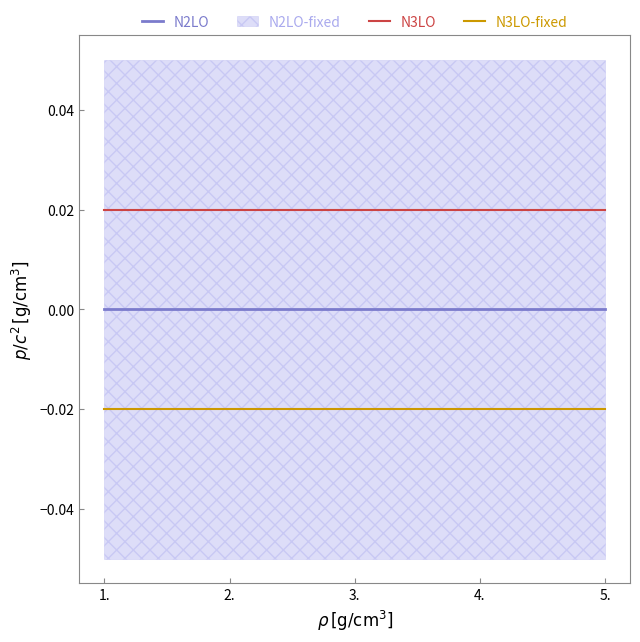

The value of N3LO-fixed at 4. is -0.0. True or false?

False